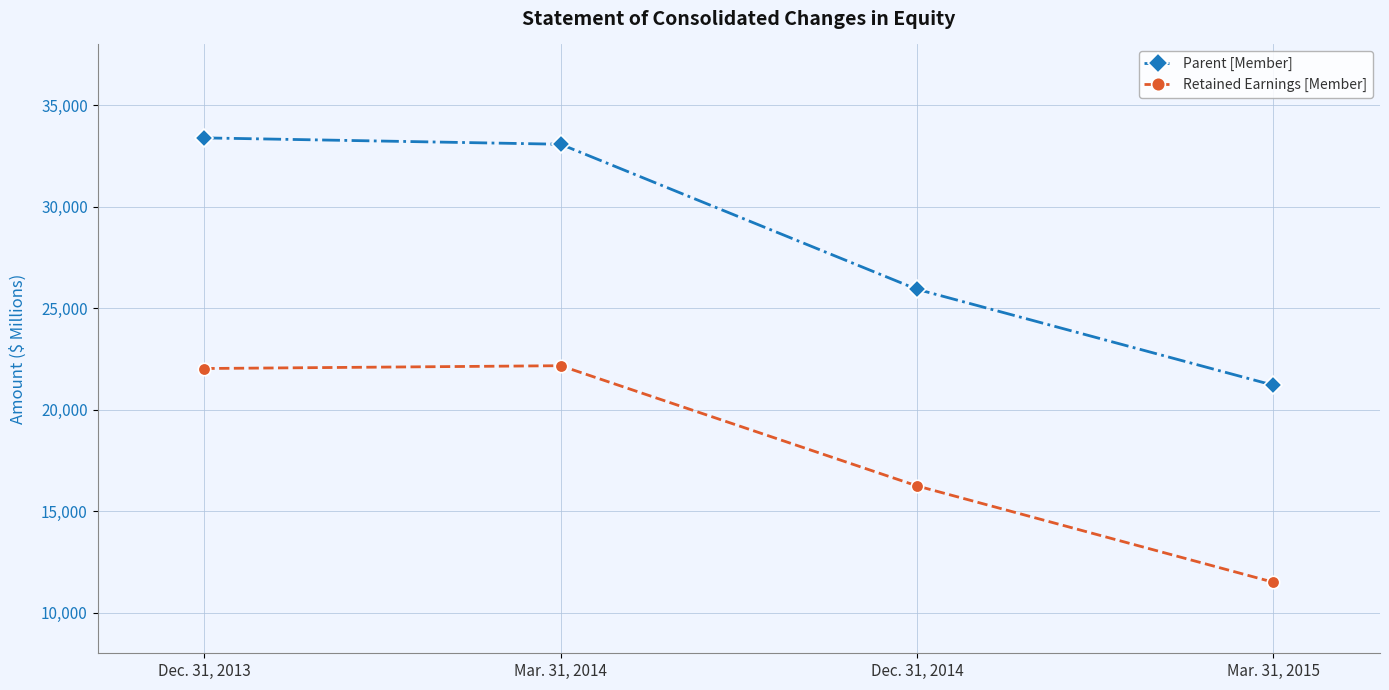

Read the Retained Earnings [Member] value at Dec. 31, 2013, to the nearest 100.

22000